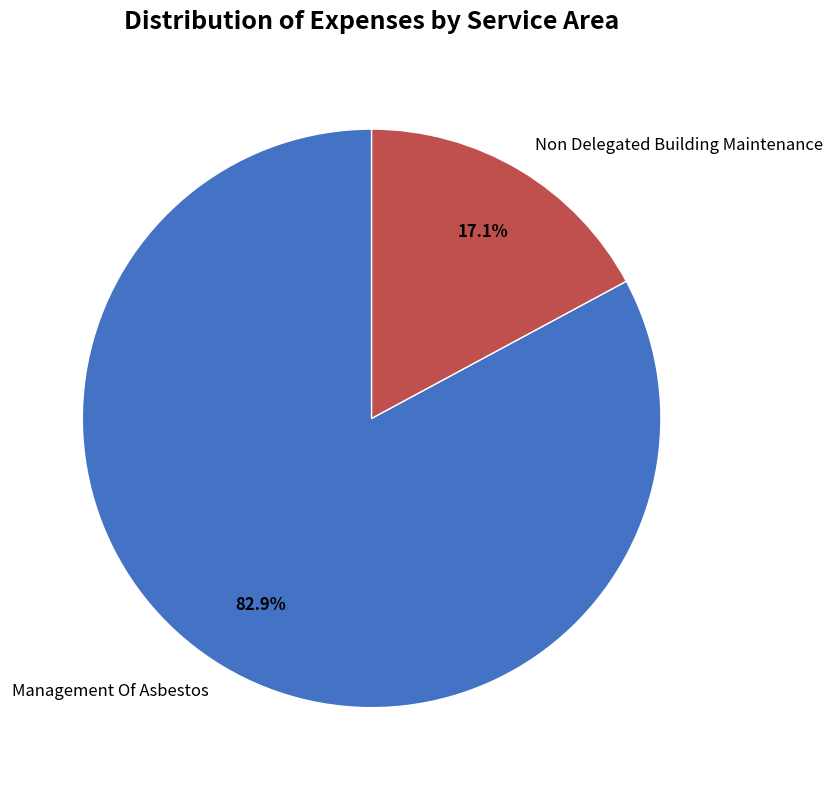

To the nearest percent, what portion does Non Delegated Building Maintenance represent?

17%